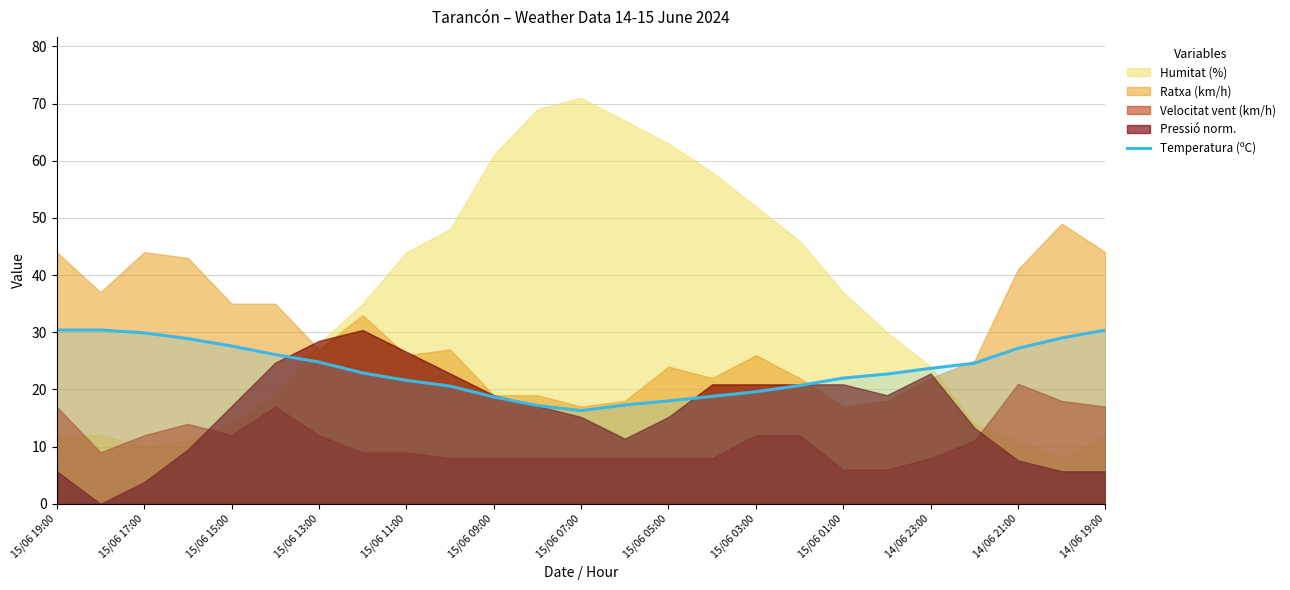

Is it true that Temperatura (ºC) equals 6.6 at 14/06 23:00?

False